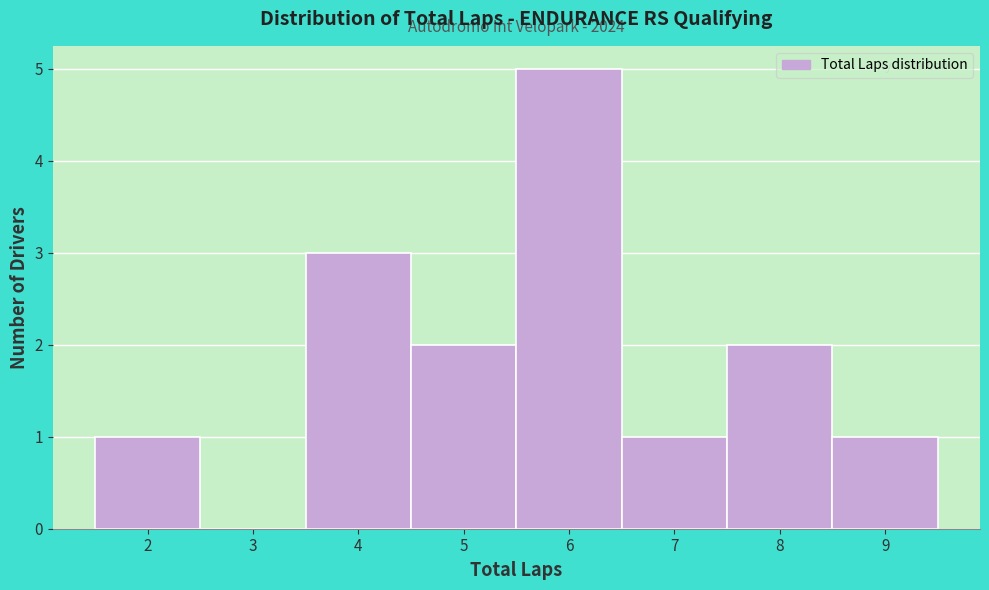

Over which range of the x-axis is the bar tallest?

5.5 to 6.5